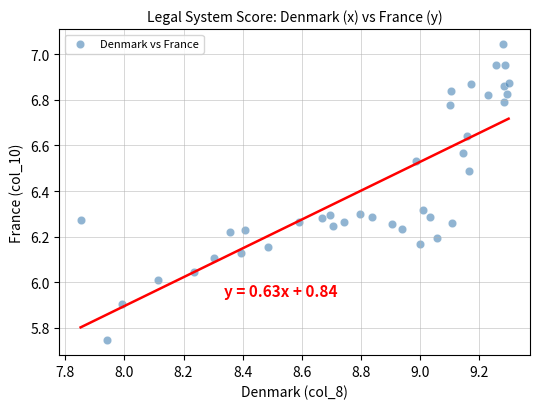

What is the range of X values (max minus min)?

1.4